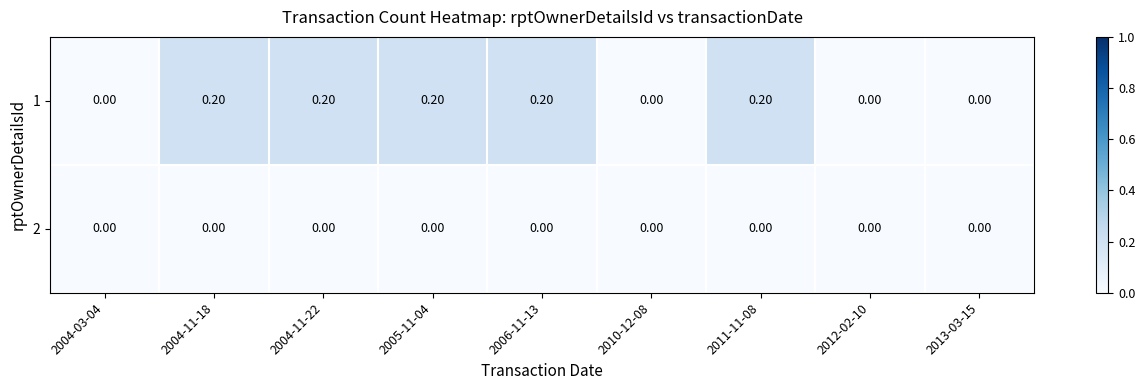

Rank the series by their average value, from lowest to highest.

2, 1